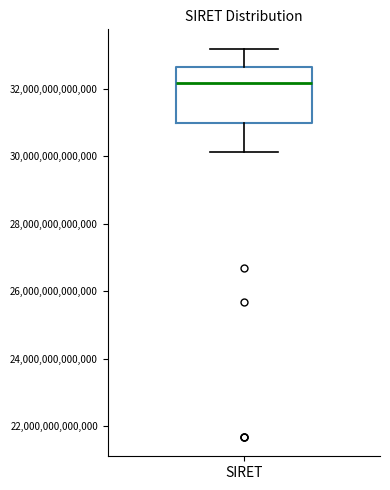

Transcribe this box plot: give where the median line is, the range the box spans, and where the two whiskers end, as read against the y-axis. The values are not printed on the chart, so give them approximately, as read against the axis.

median 32200000000000, box 31000000000000 to 32600000000000, whiskers 30200000000000 to 33200000000000